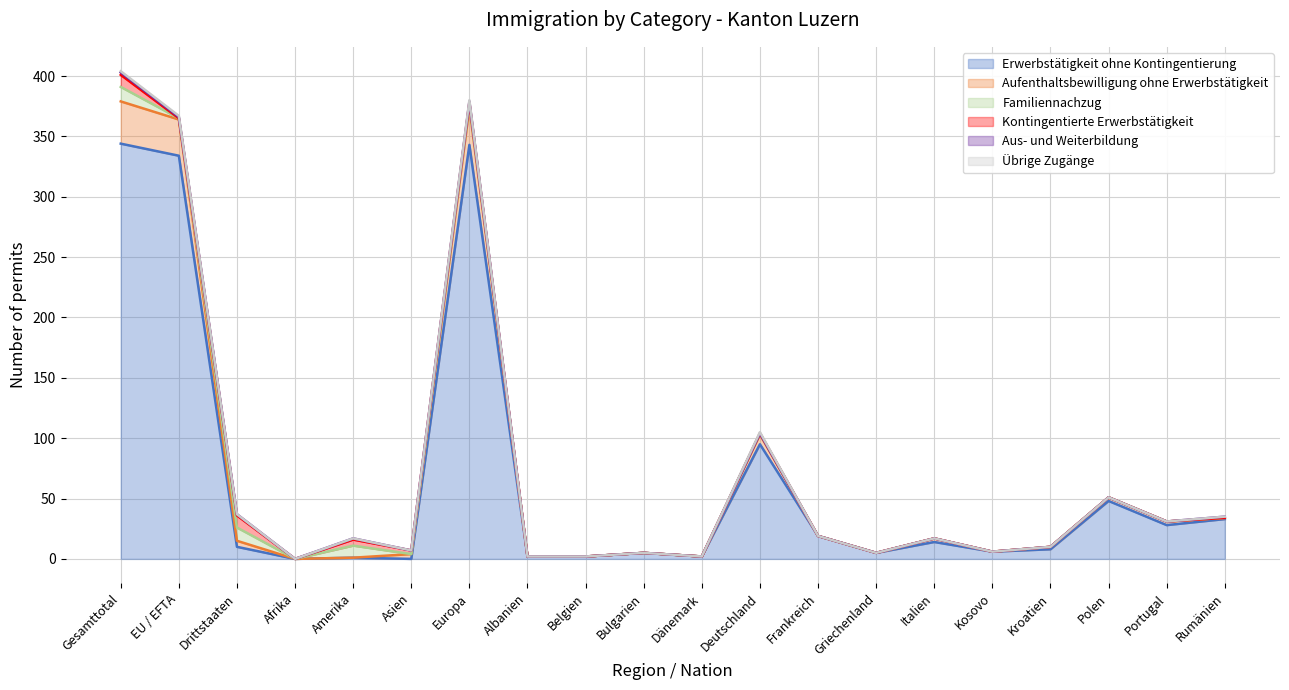

Rank the series by their maximum value, from highest to lowest.

Erwerbstätigkeit ohne Kontingentierung, Aufenthaltsbewilligung ohne Erwerbstätigkeit, Familiennachzug, Kontingentierte Erwerbstätigkeit, Aus- und Weiterbildung, Übrige Zugänge